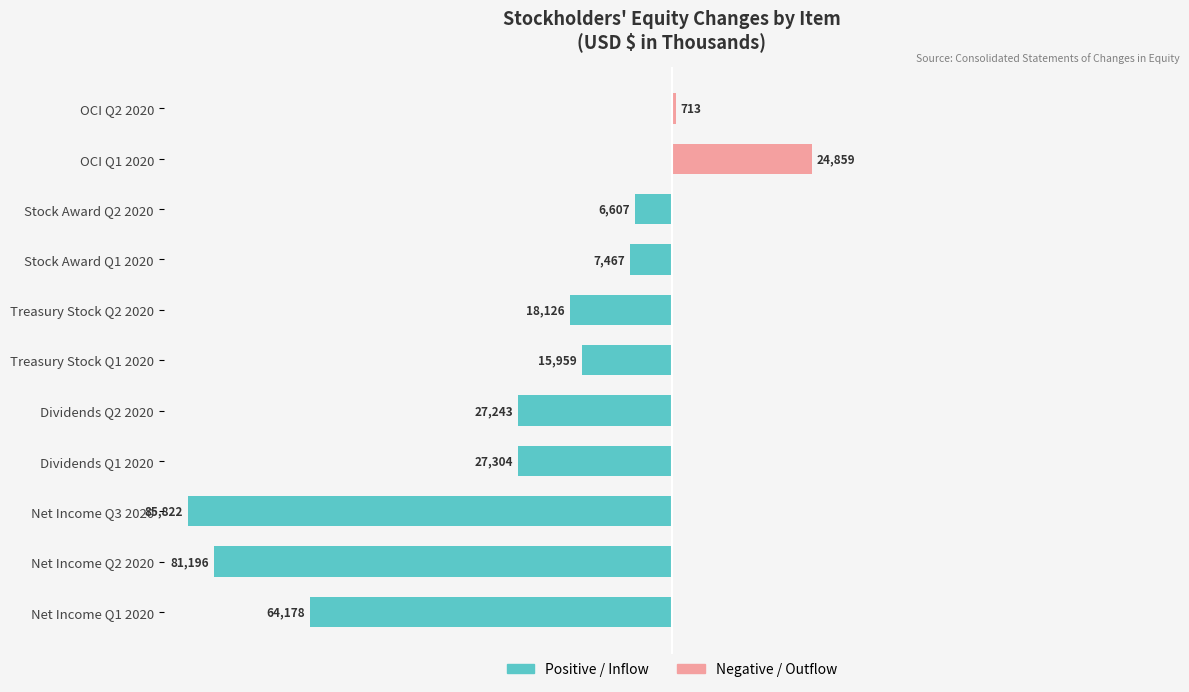

How many values in Negative / Outflow are above zero?

2